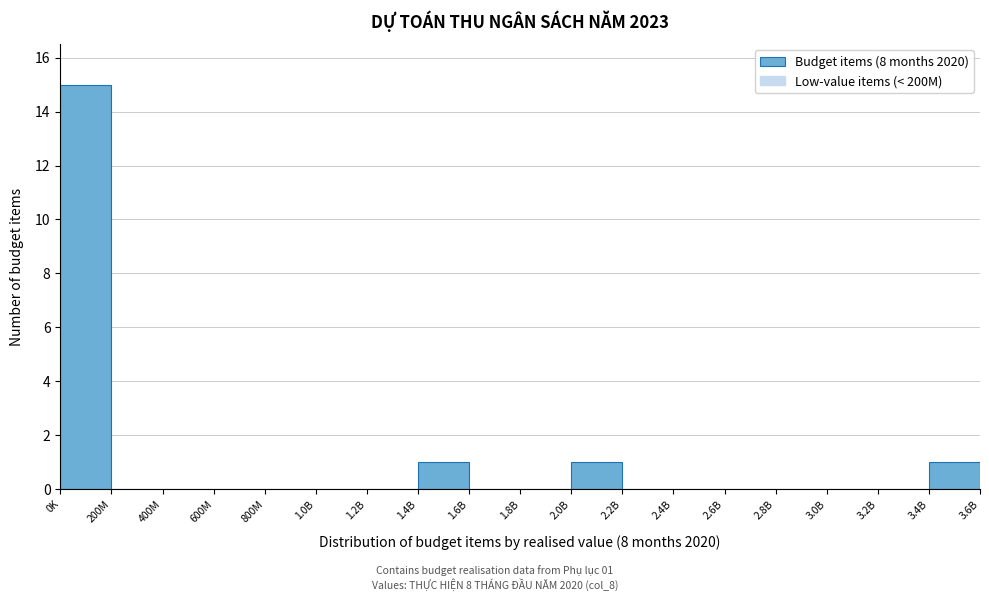

Reading right to left, transcribe all the data shown in this chart.

3.4B=1	3.2B=0	3.0B=0	2.8B=0	2.6B=0	2.4B=0	2.2B=0	2.0B=1	1.8B=0	1.6B=0	1.4B=1	1.2B=0	1.0B=0	800M=0	600M=0	400M=0	200M=0	0K=15